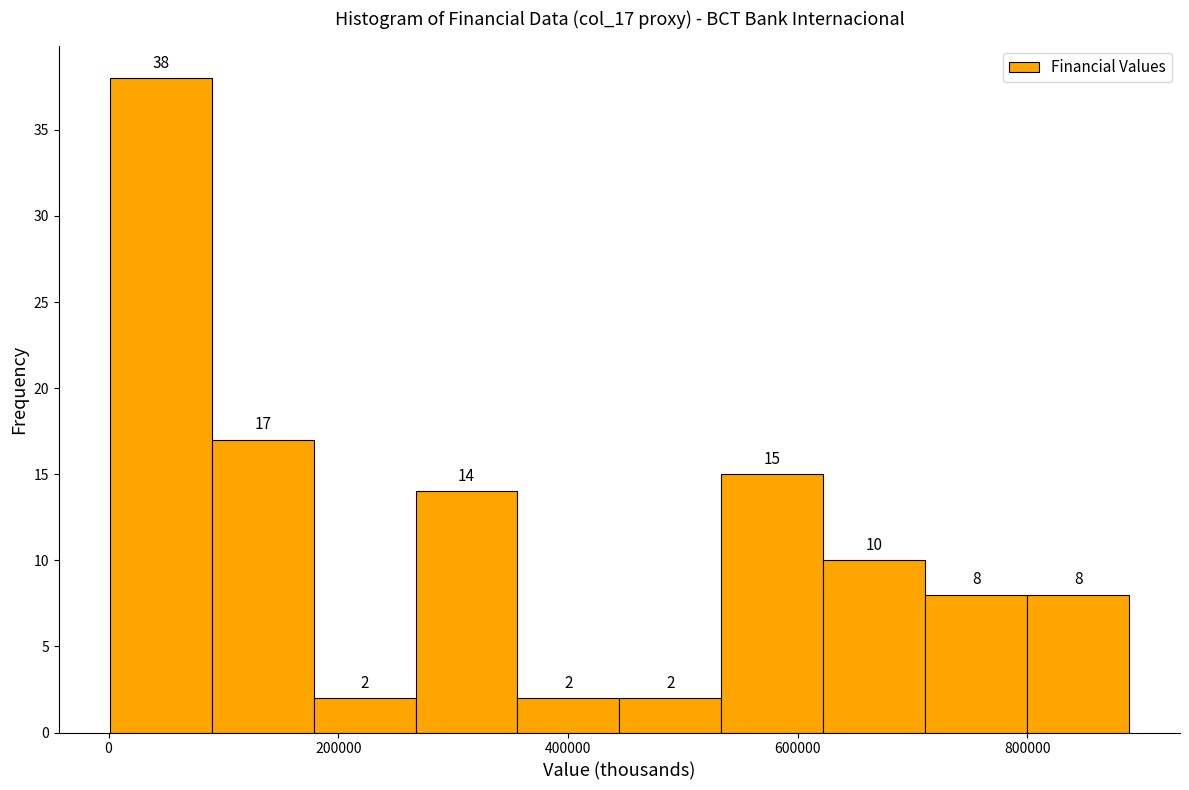

Over which range of the x-axis is the bar tallest?

0 to 80000